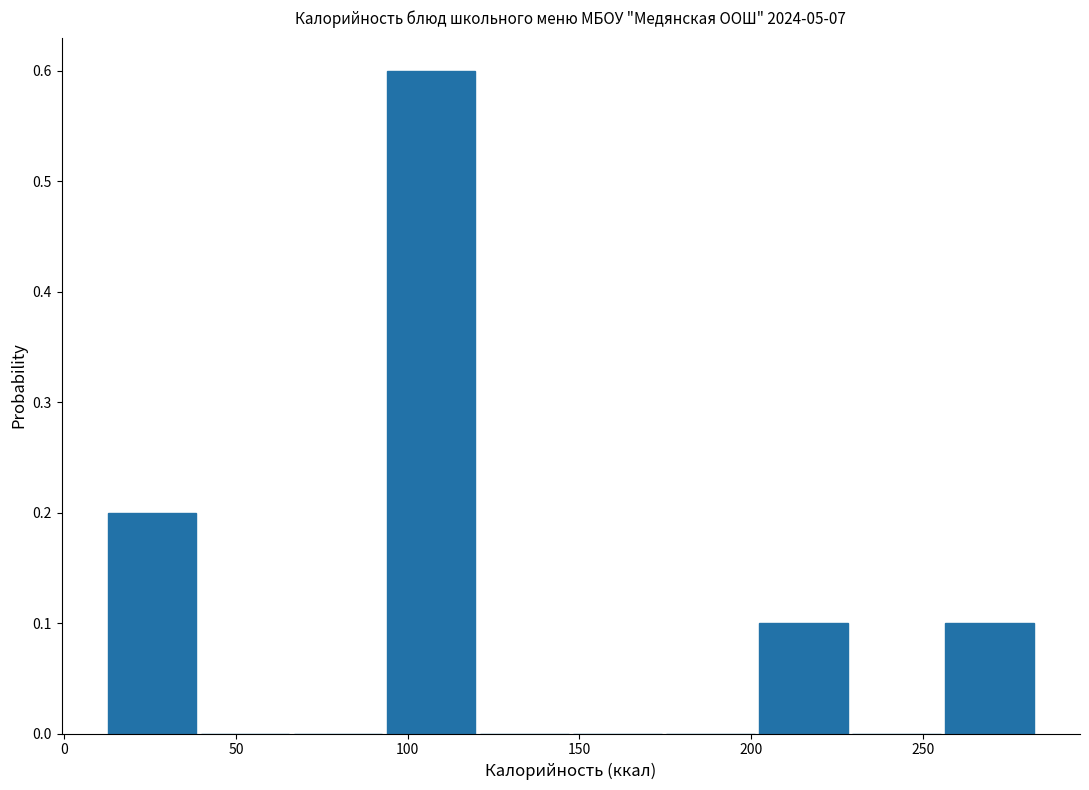

Reading left to right, transcribe this chart: for each bar, give the range it covers on the x-axis and its height. Neither the bar edges nor the heights are printed on the chart, so give them approximately, as read against the axes.

10 to 40: 0.2
40 to 65: 0
65 to 95: 0
95 to 120: 0.6
120 to 150: 0
150 to 175: 0
175 to 200: 0
200 to 230: 0.1
230 to 255: 0
255 to 285: 0.1